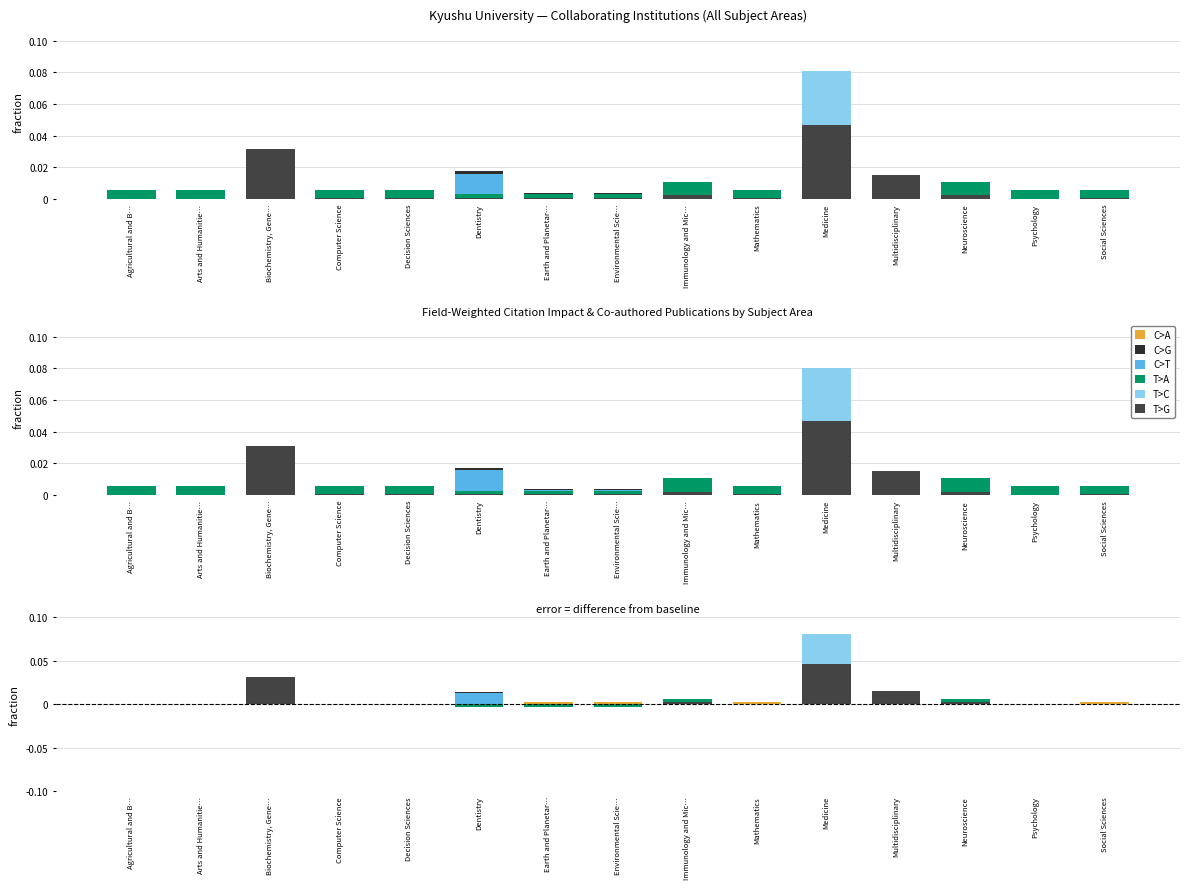

Reading left to right, what are all the values shown in this chart?

C>A: 0.0	0.0	0.0	0.0	0.0	0.0	0.0	0.0	0.0	0.0	0.0	0.0	0.0	0.0	0.0
C>G: 0.0	0.0	0.0	0.0	0.0	0.0	0.0	0.0	0.0	0.0	0.0	0.0	0.0	0.0	0.0
C>T: 0.0	0.0	0.0	0.0	0.0	0.0	0.0	0.0	0.0	0.0	0.0	0.0	0.0	0.0	0.0
T>A: 0.0	0.0	0.0	0.0	0.0	-0.0	-0.0	-0.0	0.0	0.0	0.0	0.0	0.0	0.0	0.0
T>C: 0.0	0.0	0.0	0.0	0.0	0.0	0.0	0.0	0.0	0.0	0.1	0.0	0.0	0.0	0.0
T>G: 0.0	0.0	0.0	0.0	0.0	0.0	0.0	0.0	0.0	0.0	0.0	0.0	0.0	0.0	0.0